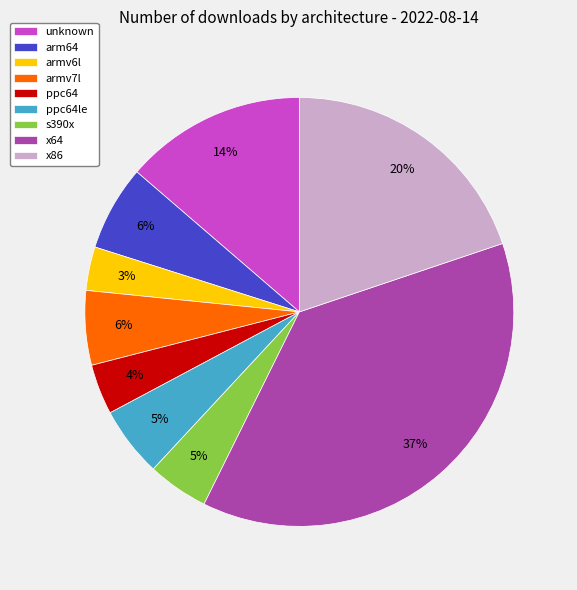

To the nearest percent, what is the combined percentage of ppc64le and x86?

25%